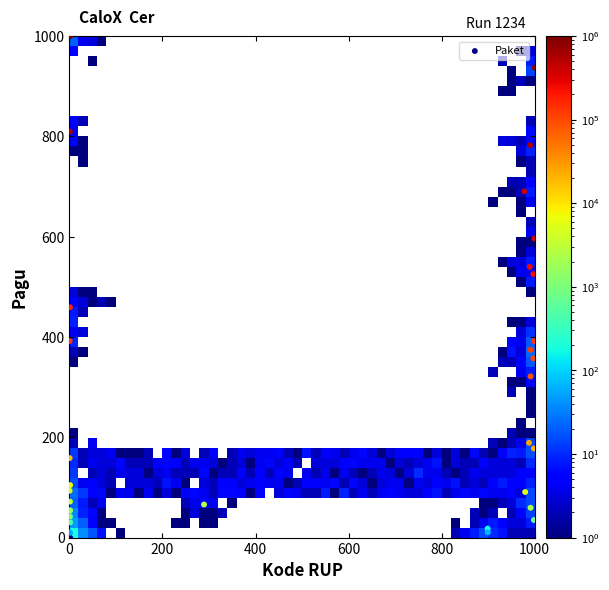

What Y value in the scatter plot is closest to 500?

525.2